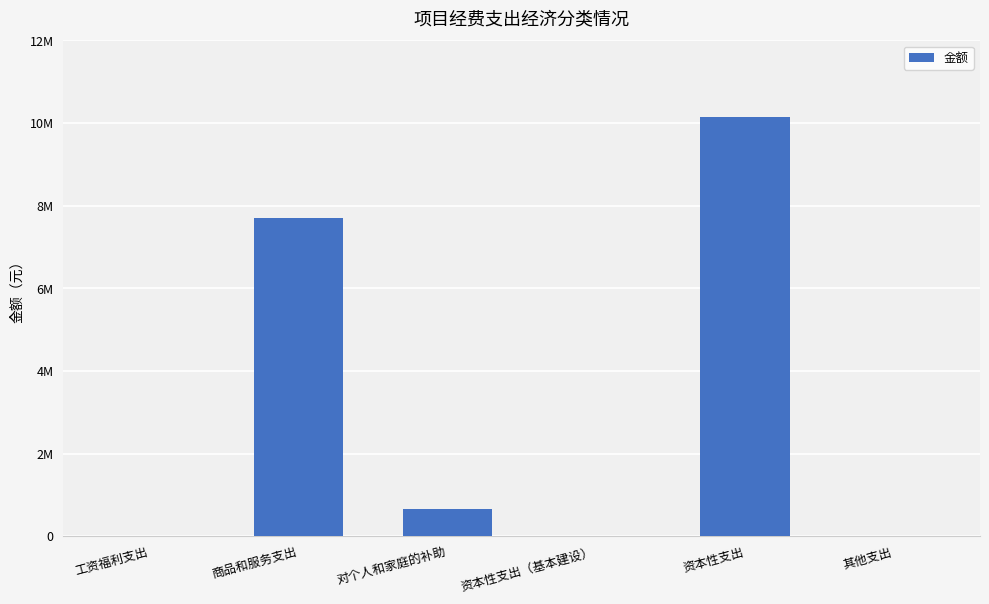

Are the bars horizontal?

No